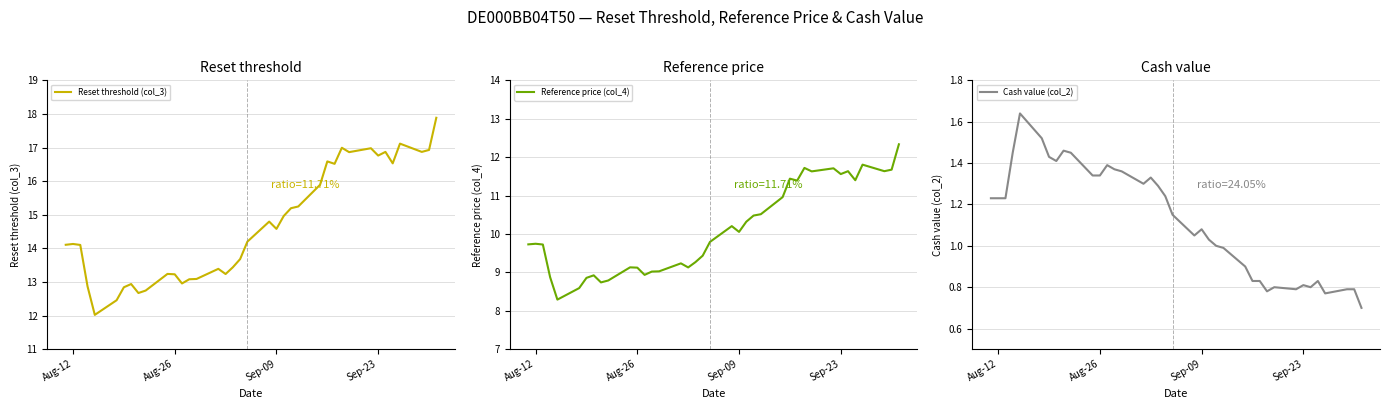

Does the chart have visible grid lines?

Yes